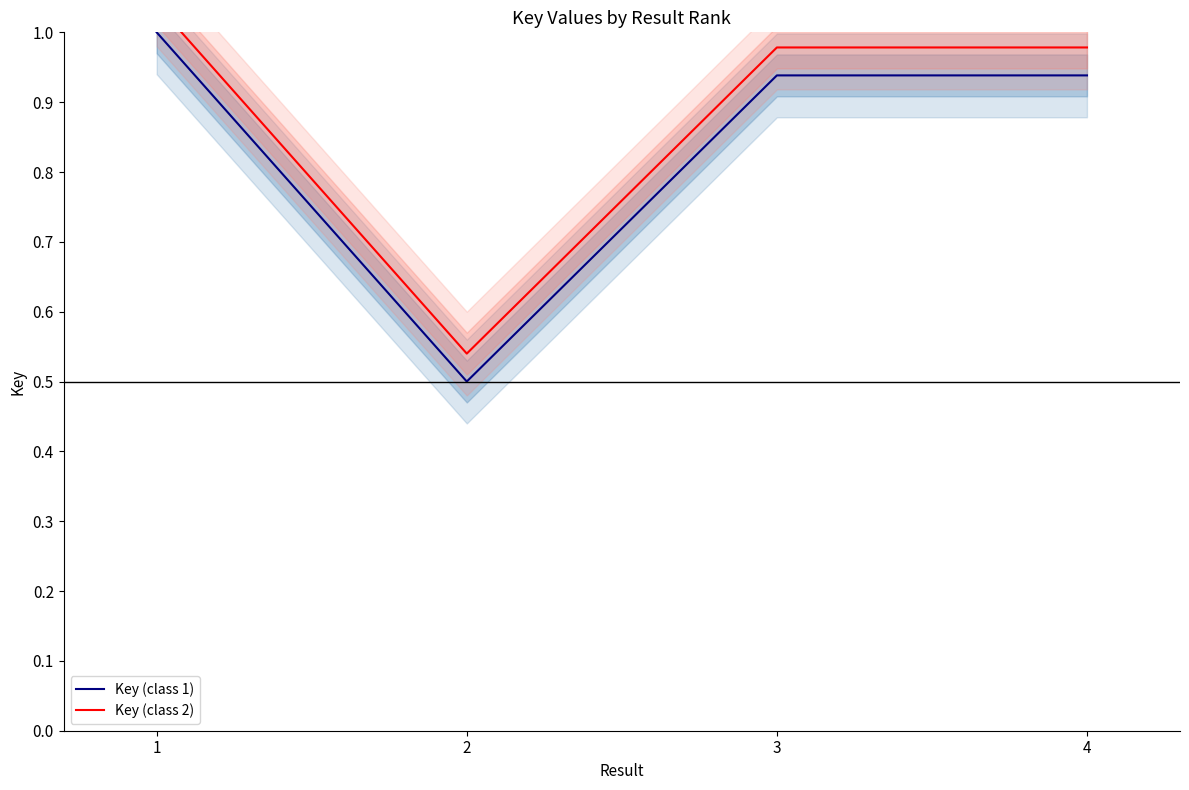

The Key (class 1) series shows 1.0 at 1. True or false?

True